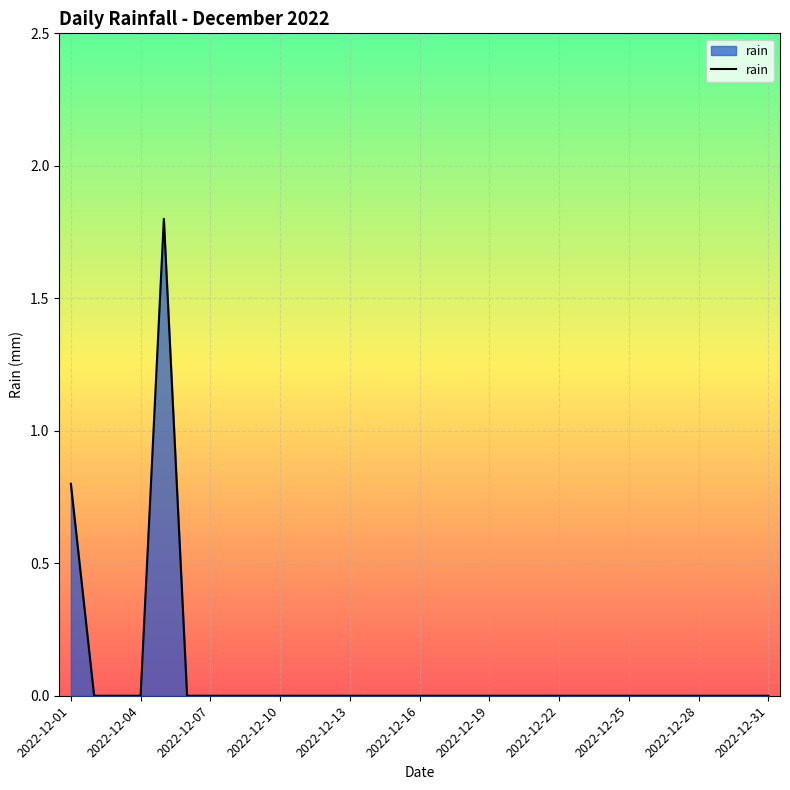

How many lines are shown in the chart?

1